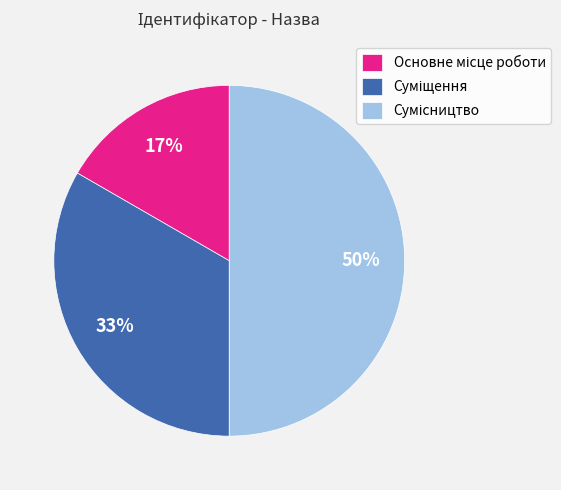

To the nearest percent, what is the difference between the largest and smallest slice percentages?

33%